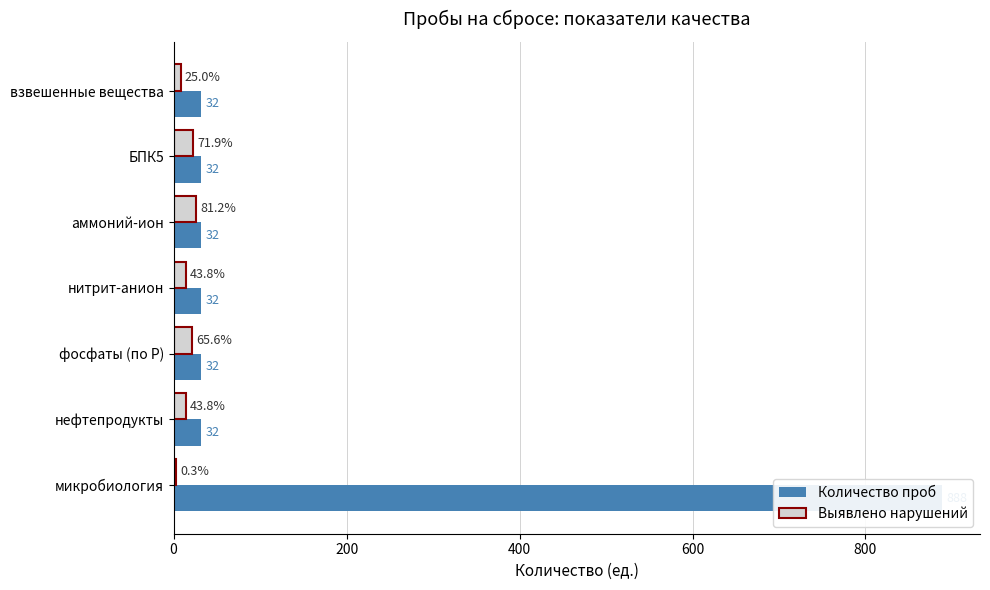

What are all the series names shown in the legend?

Количество проб, Выявлено нарушений